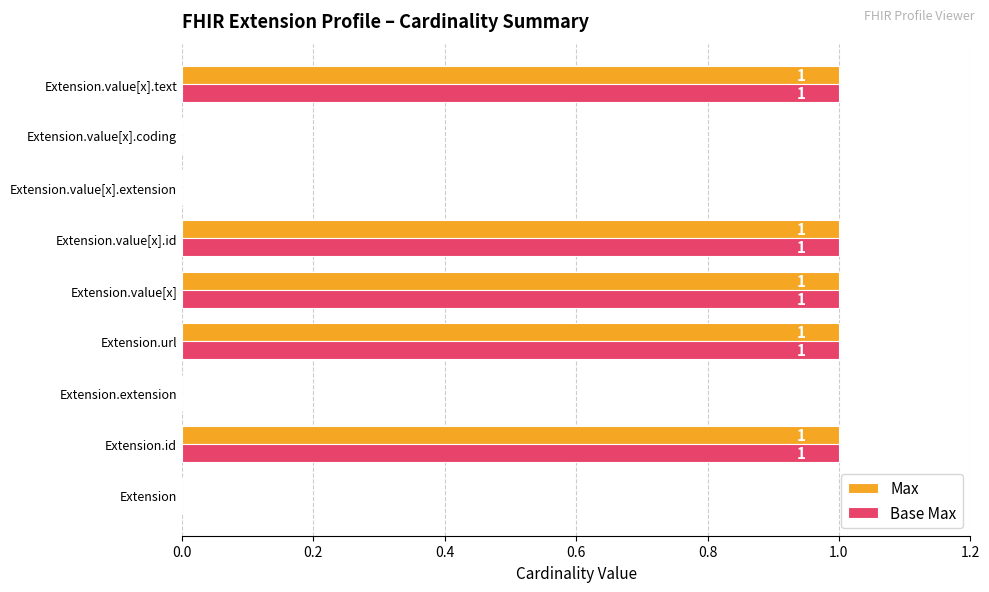

The value of Max at Extension.value[x].id is 0. True or false?

False